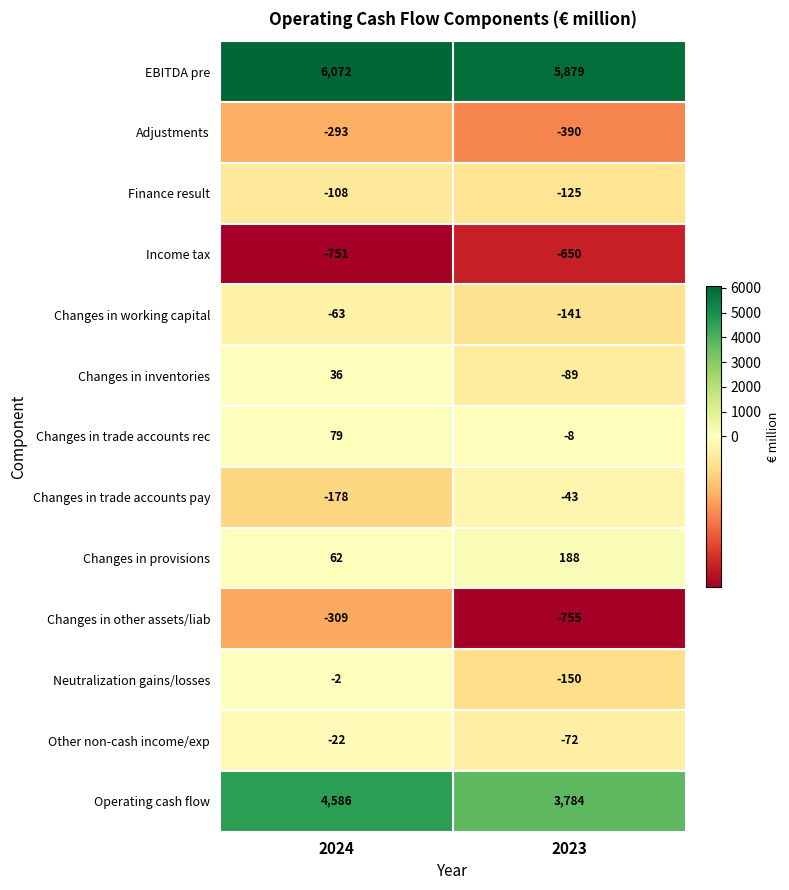

Which series has the widest spread of values?

Operating cash flow